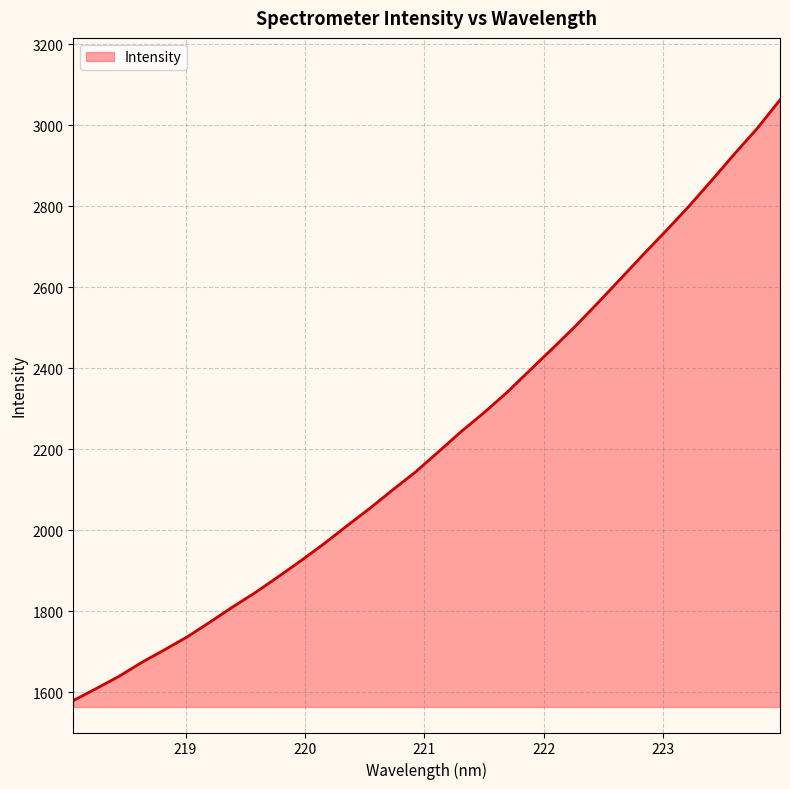

What is the minimum value shown in the chart?

1579.0